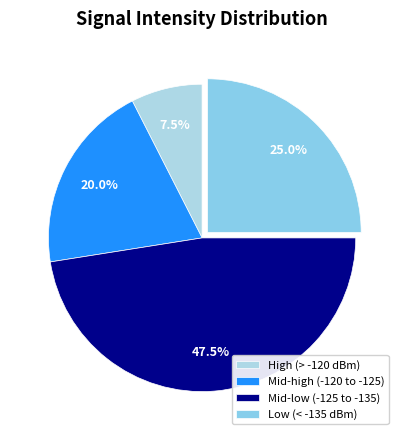

How many slices are in this pie chart?

4